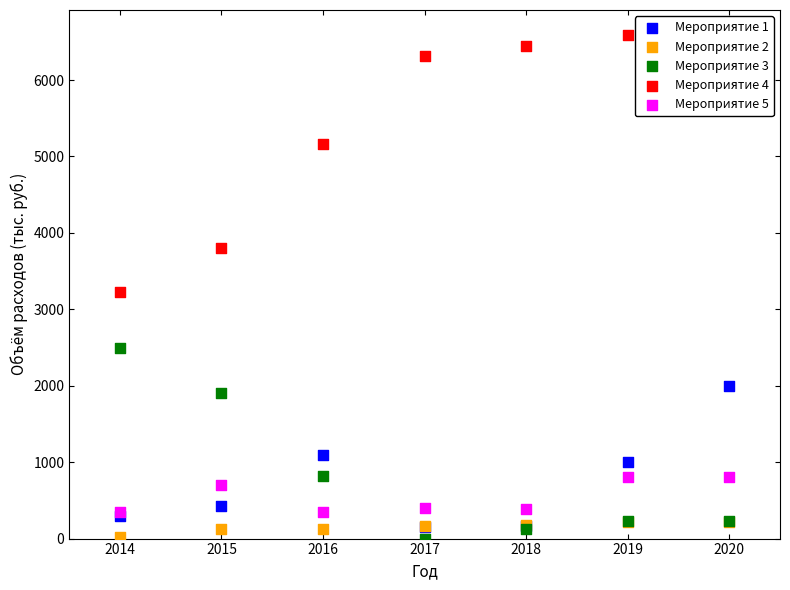

Which series has the largest total across all categories?

Мероприятие 4